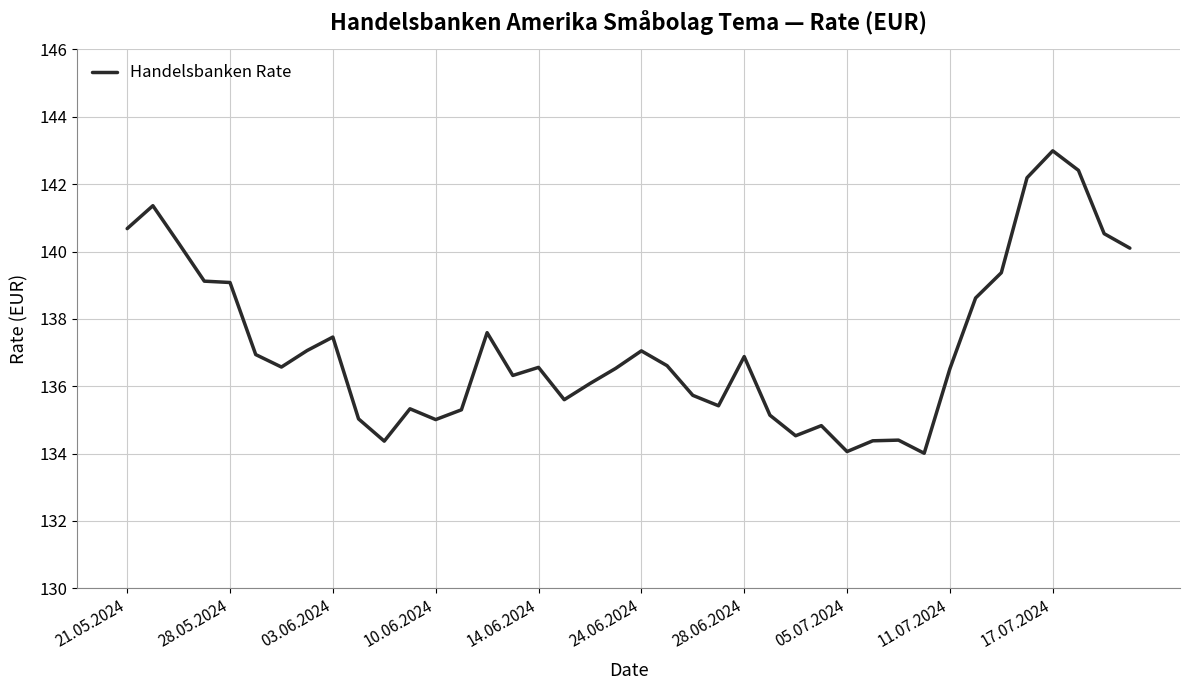

What is the minimum value shown in the chart?

134.0